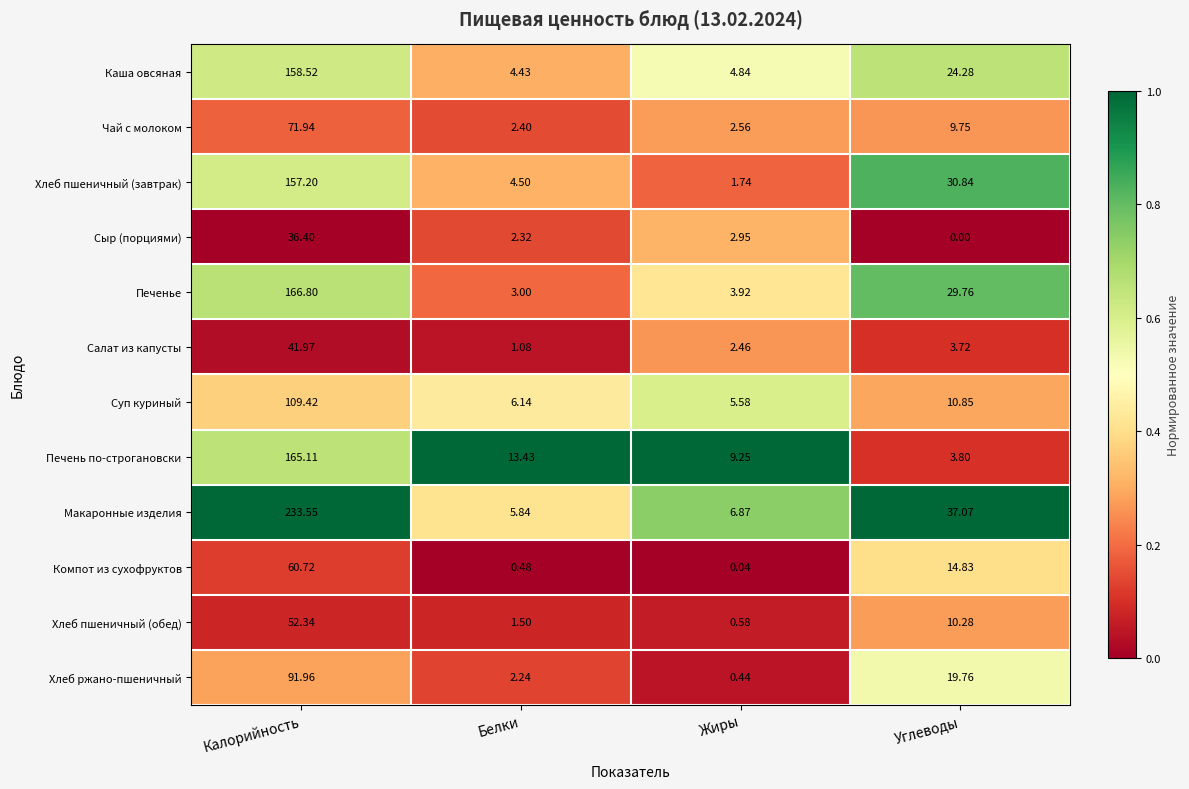

At how many categories does at least one series exceed 0?

4